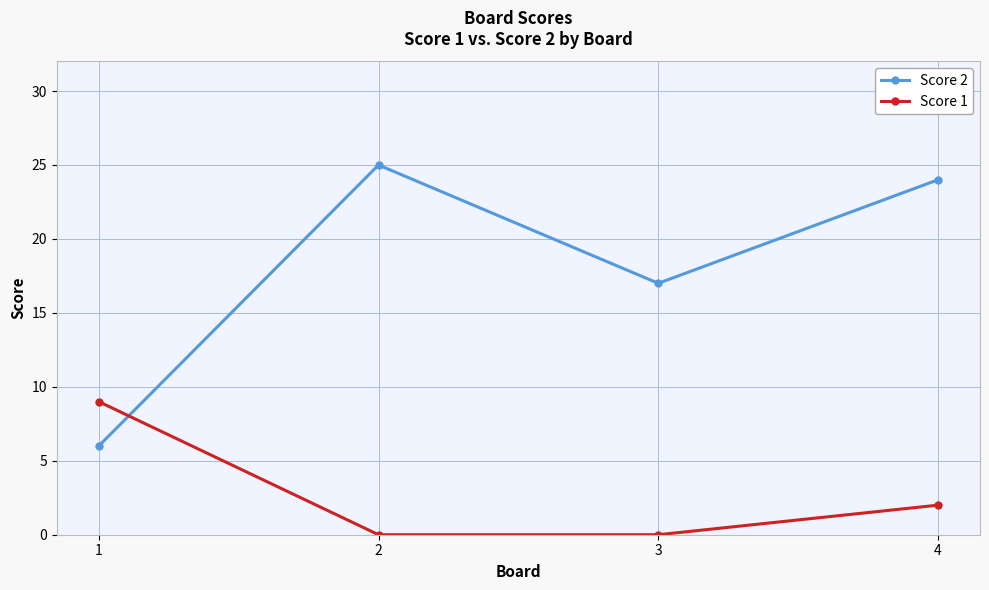

List the series in order of their peak value, highest first.

Score 2, Score 1